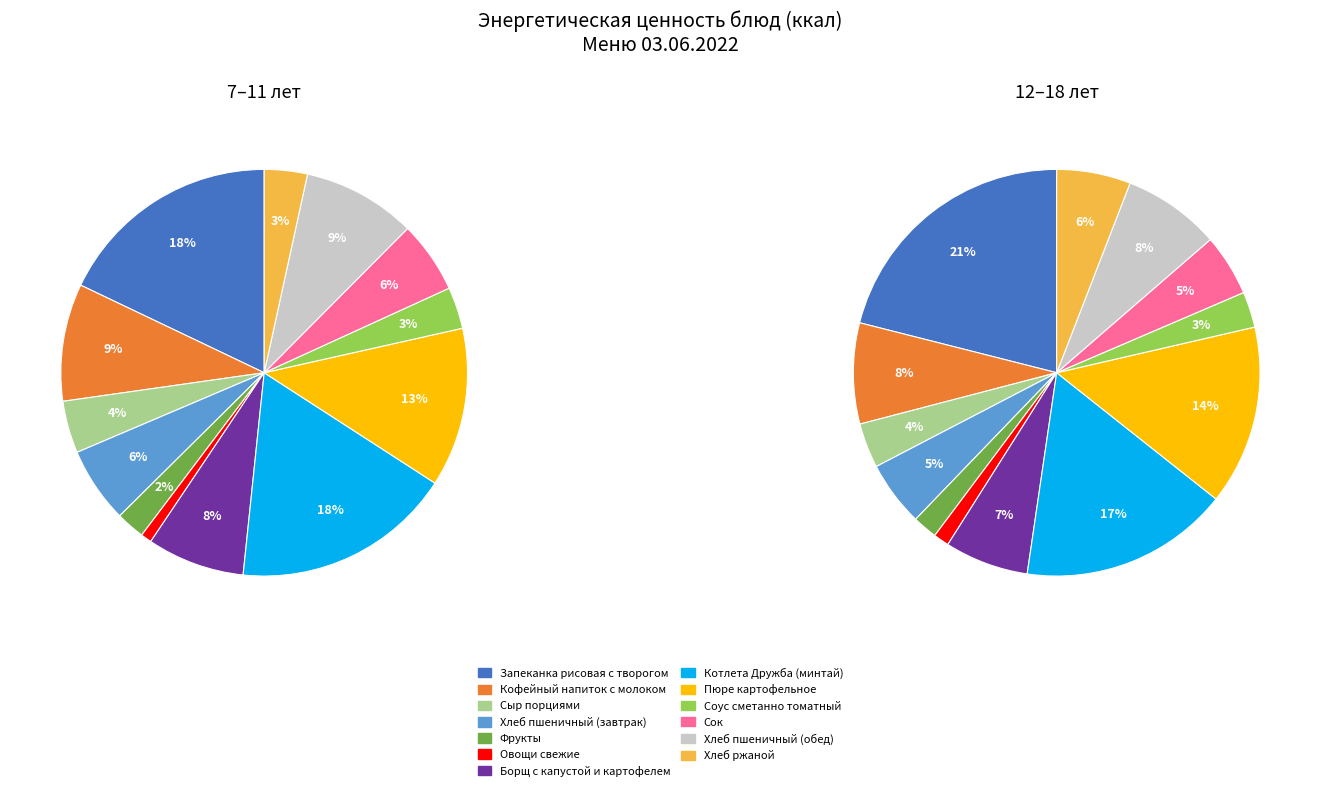

To the nearest percent, what percentage of the pie is Хлеб пшеничный (завтрак)?

6%